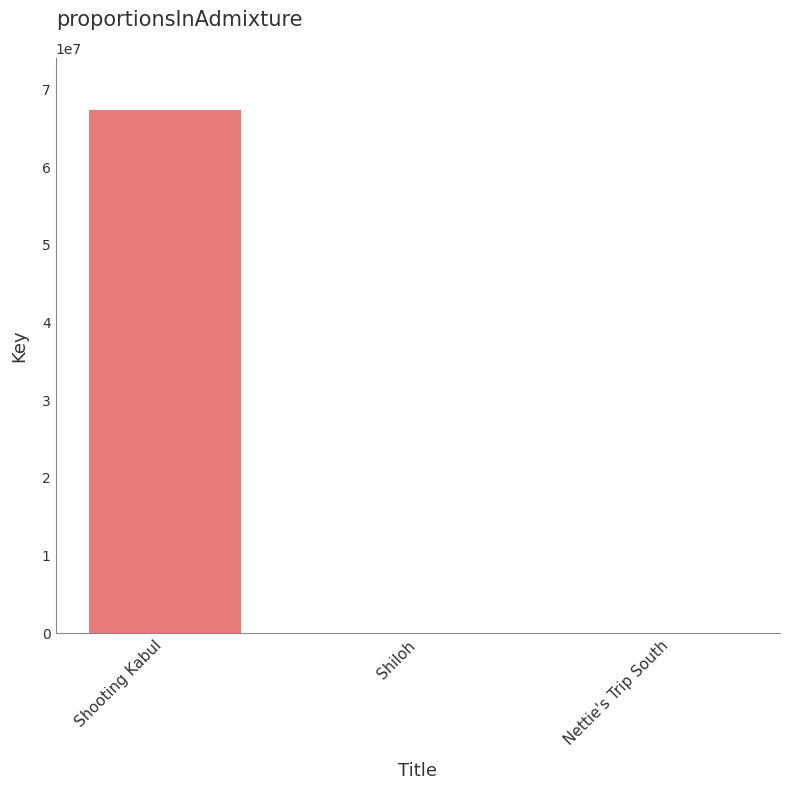

What is the maximum value shown in the chart?

67342002